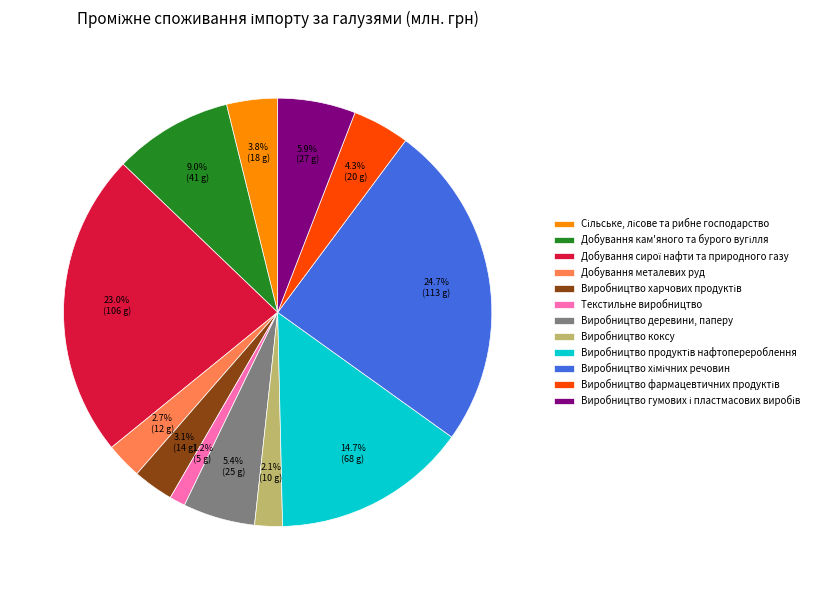

Which slice is the smallest?

Текстильне виробництво